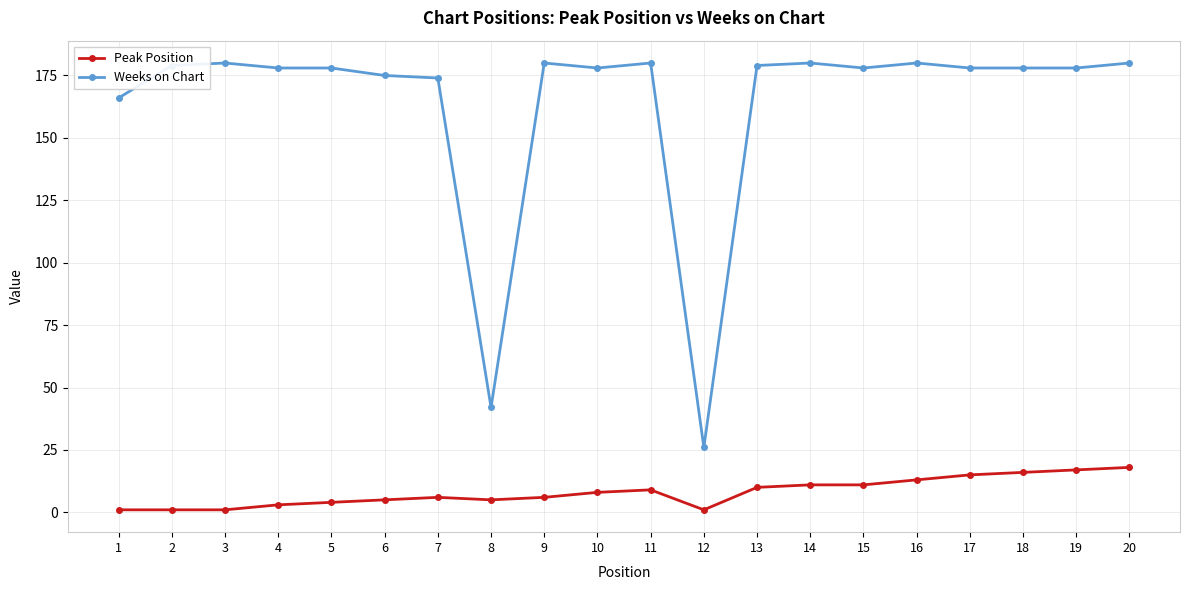

Is it true that Weeks on Chart equals 180 at 11?

True